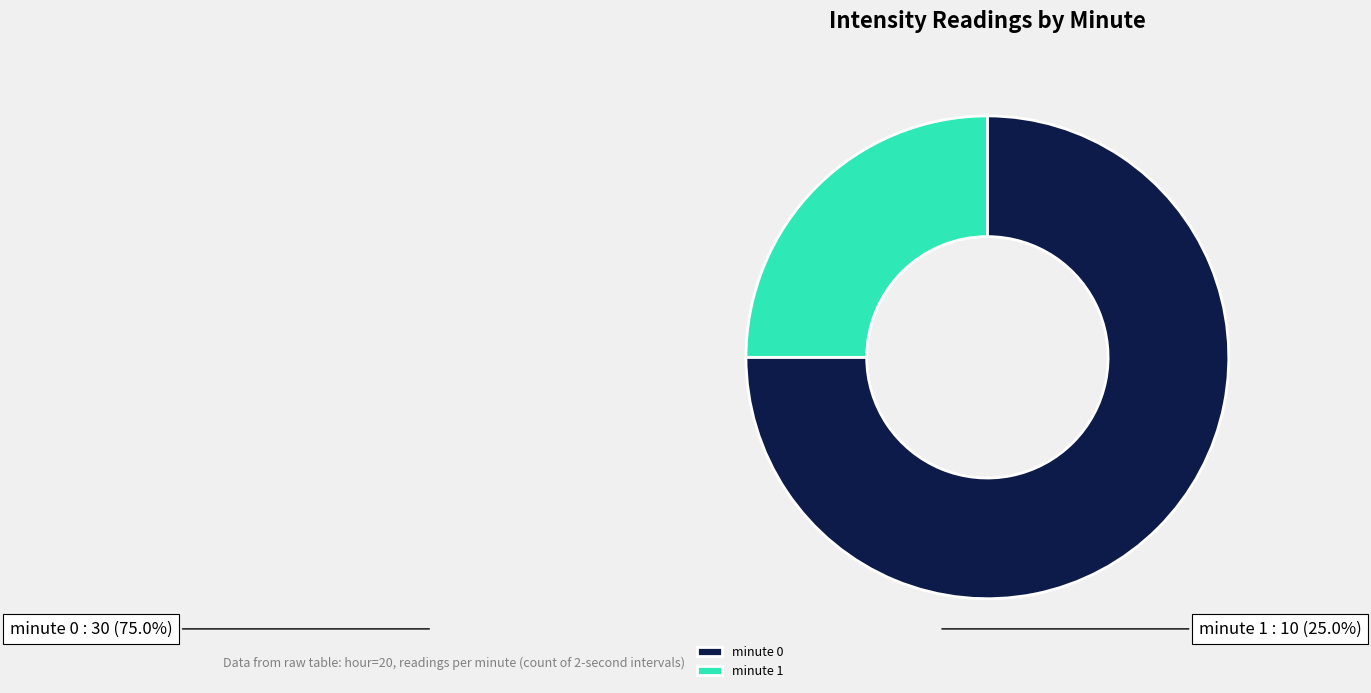

Which category has the biggest portion of the pie?

minute 0